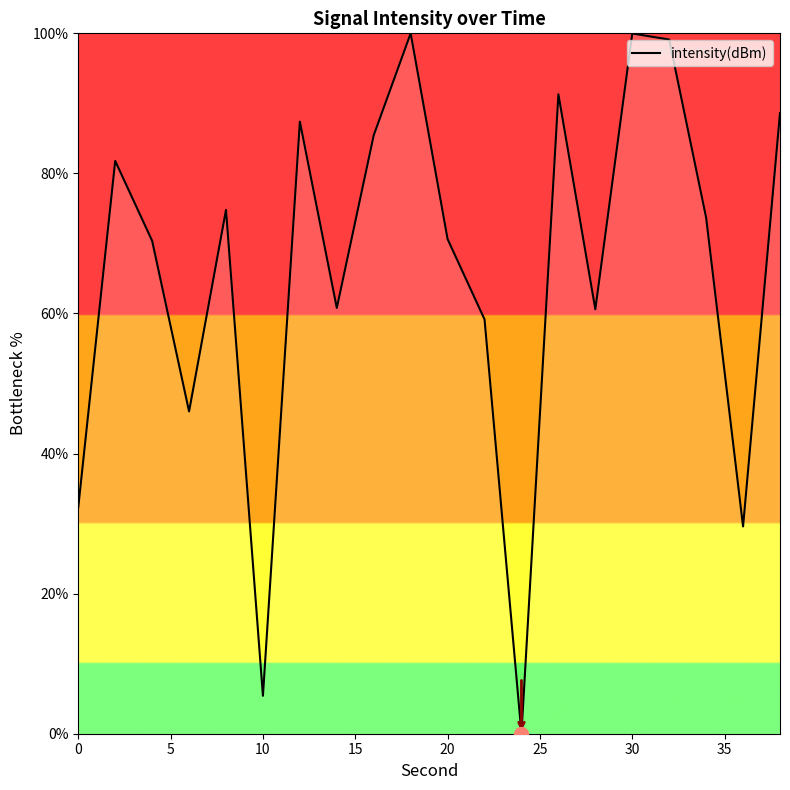

What is the maximum value shown in the chart?

100.0